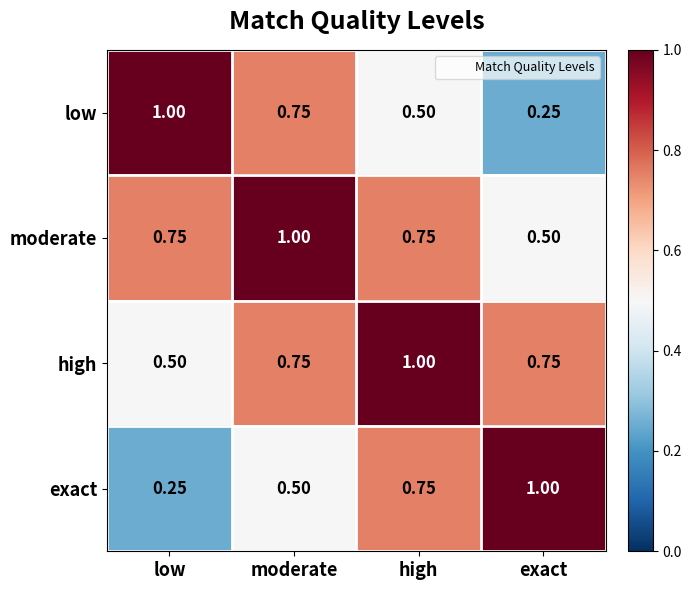

Which category has the lowest value in the exact series?

low